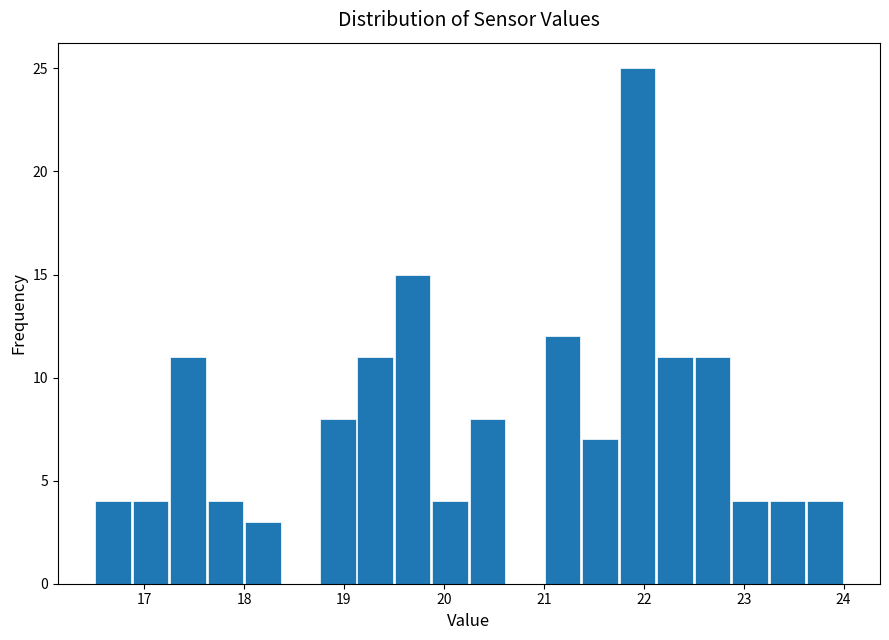

Around what value on the x-axis is the tallest bar? Give the approximate position of its centre, as read against the axis.

21.9